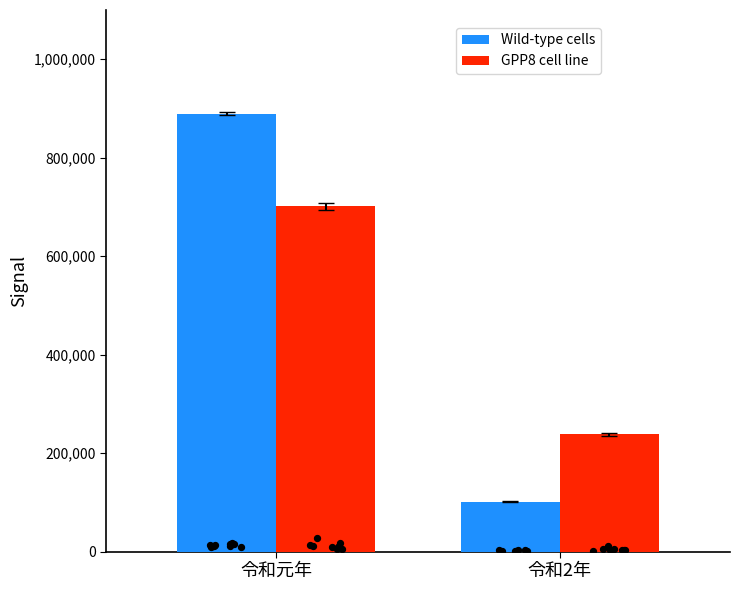

Which series reaches the minimum Y coordinate?

Wild-type cells